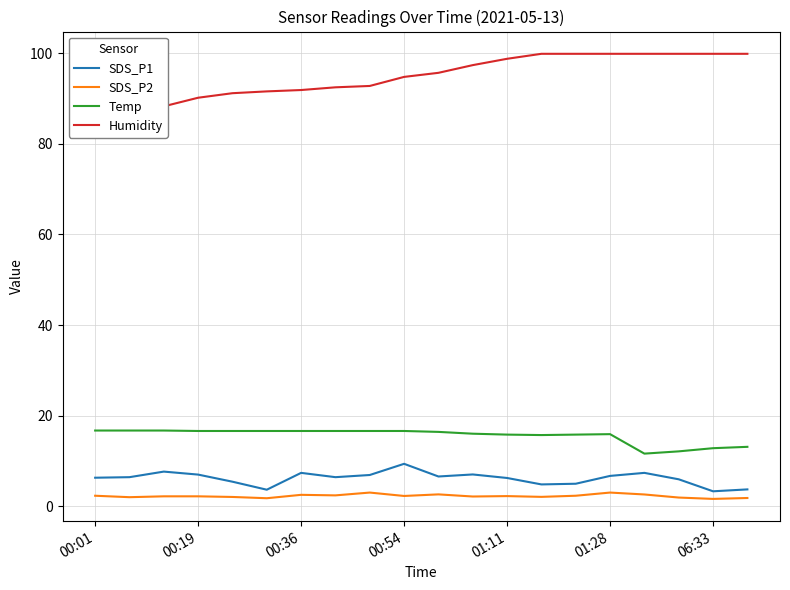

Is this an area chart (filled region under the line)?

No